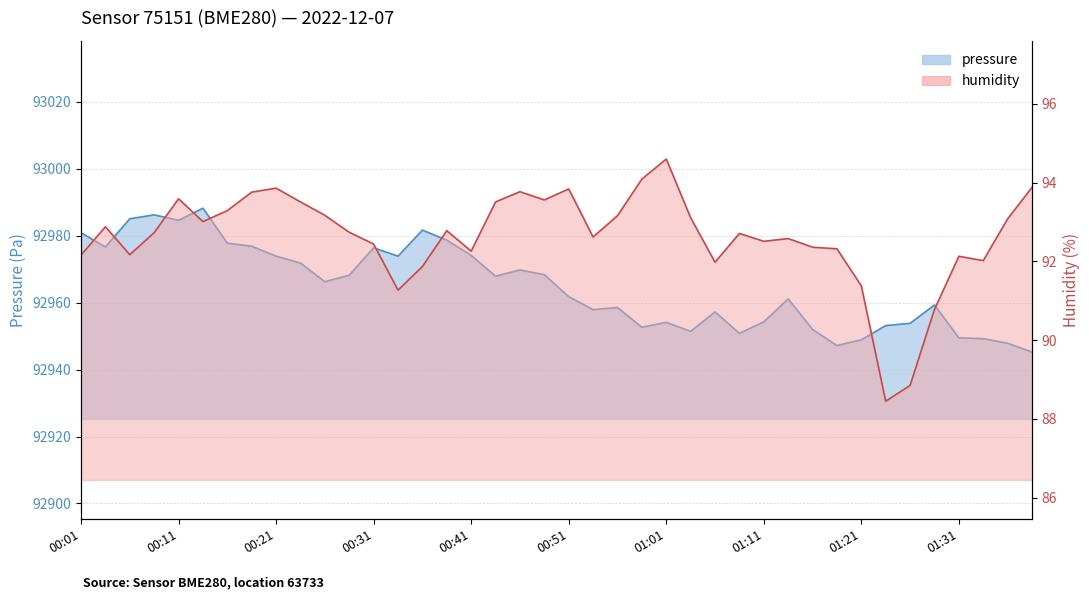

List the series in order of their peak value, highest first.

pressure, humidity